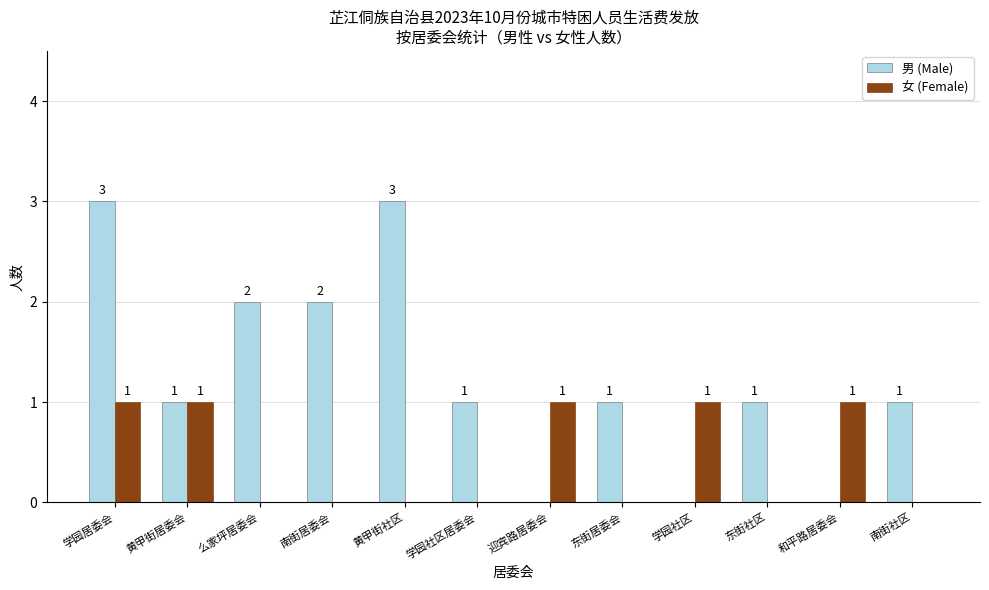

What is the total value across all series at 学园社区?

1